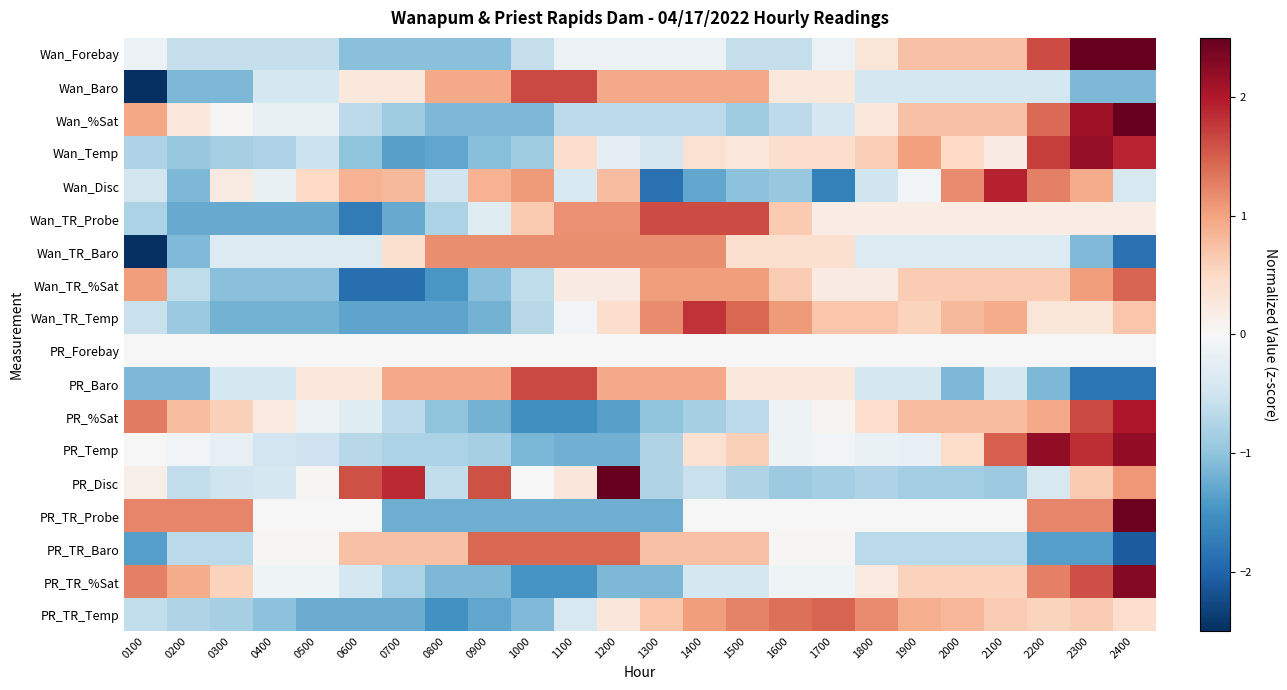

At 2000, list the series in order from largest to smallest.

Wan_Disc, PR_TR_Temp, Wan_TR_Temp, PR_%Sat, Wan_Forebay, Wan_%Sat, Wan_TR_%Sat, PR_TR_%Sat, Wan_Temp, PR_Temp, Wan_TR_Probe, PR_Forebay, PR_TR_Probe, Wan_TR_Baro, Wan_Baro, PR_TR_Baro, PR_Disc, PR_Baro